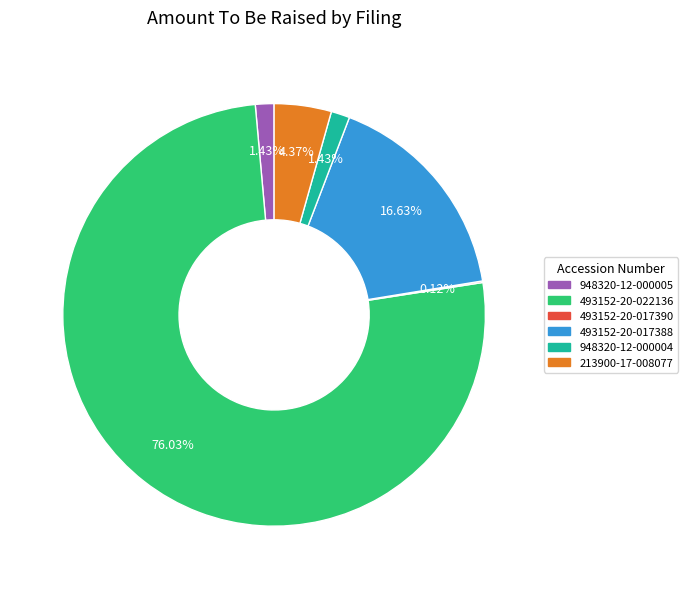

Is there any slice that represents more than half of the pie?

Yes